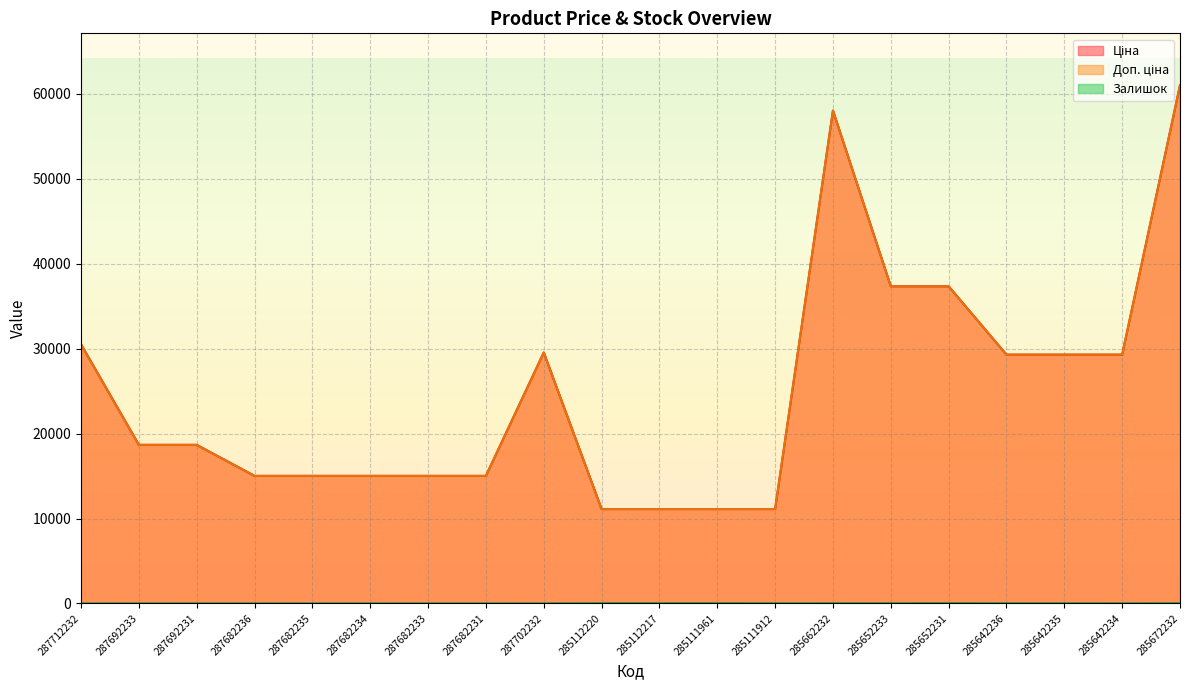

What is the difference between the Залишок values at 285652233 and 287682234?

12.0